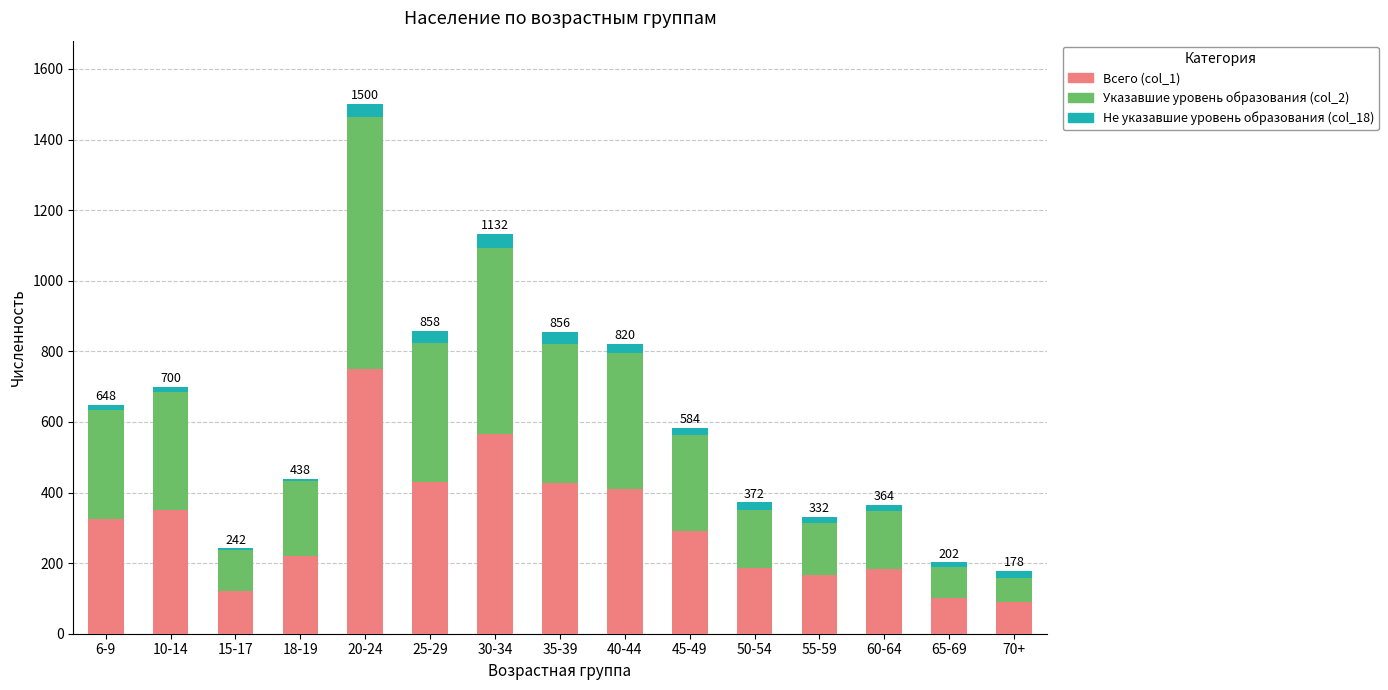

At which category is the sum across all series the highest?

20-24